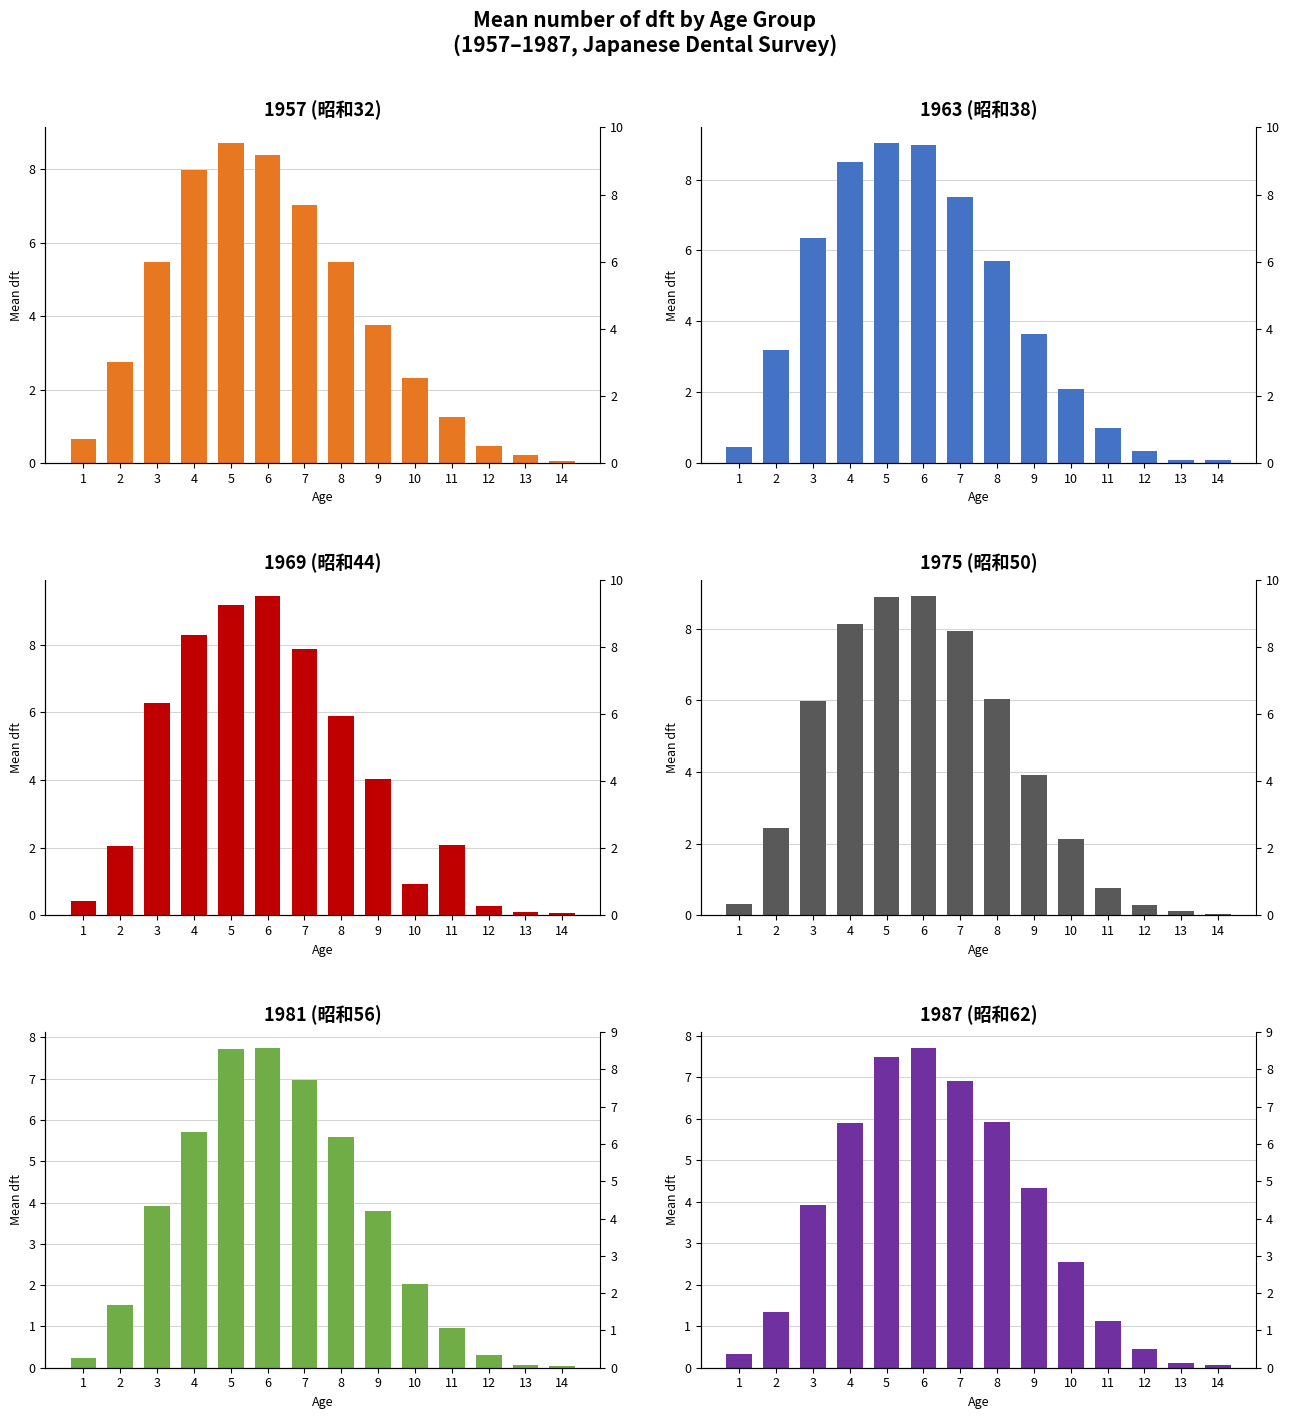

The 1957 (昭和32) series shows 5.5 at 8. True or false?

True